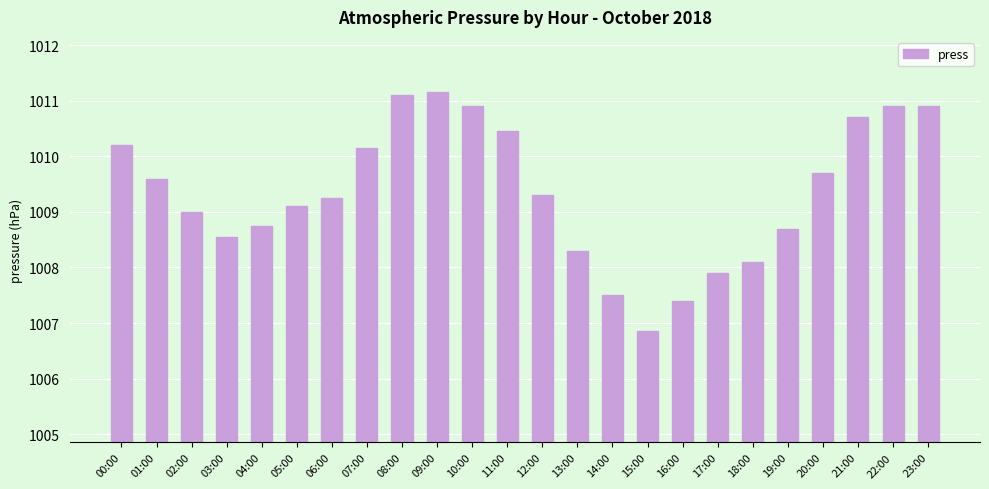

What is the label of the 9th bar from the right?

15:00